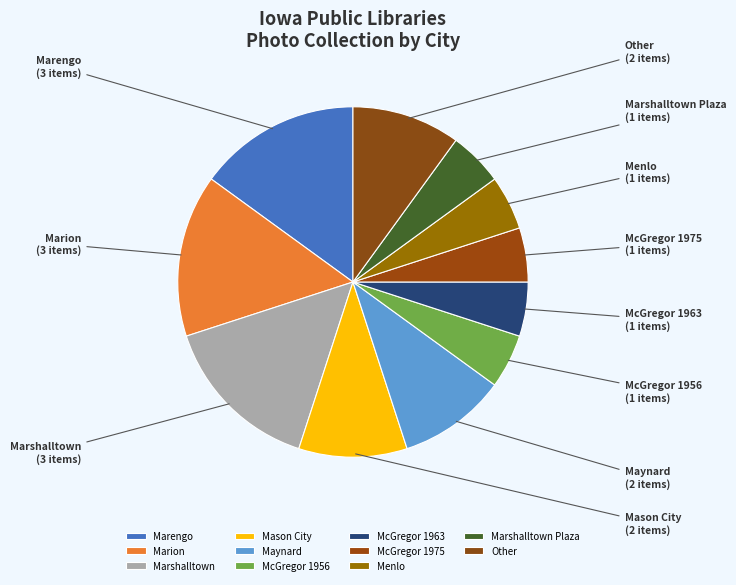

How many segments does this pie chart have?

11